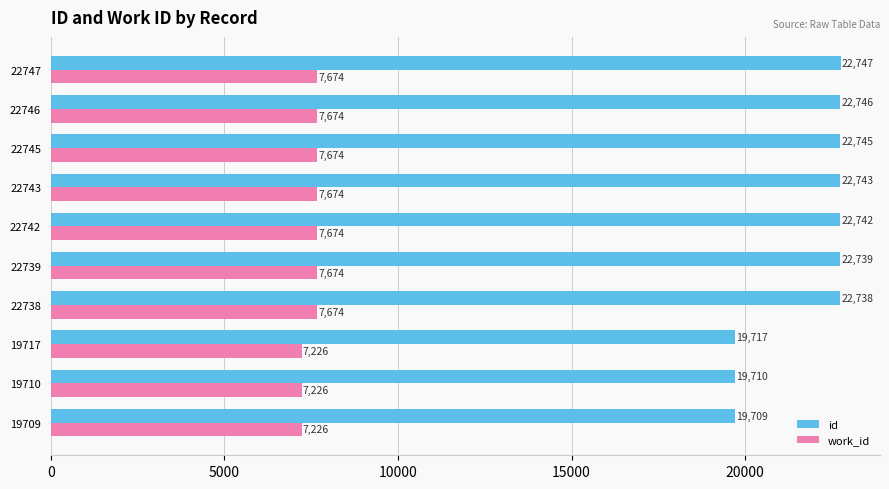

At which category is the sum across all series the highest?

22747